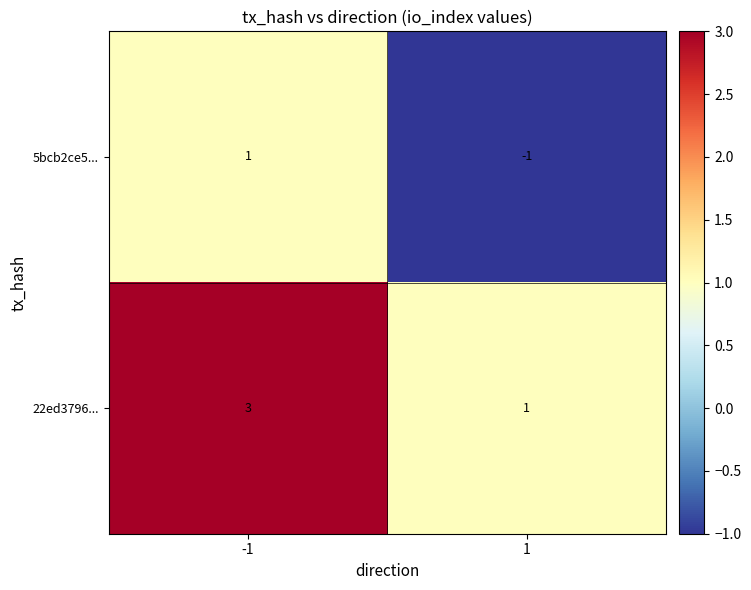

True or false: 5bcb2ce5... has a value of 1 at -1.

True